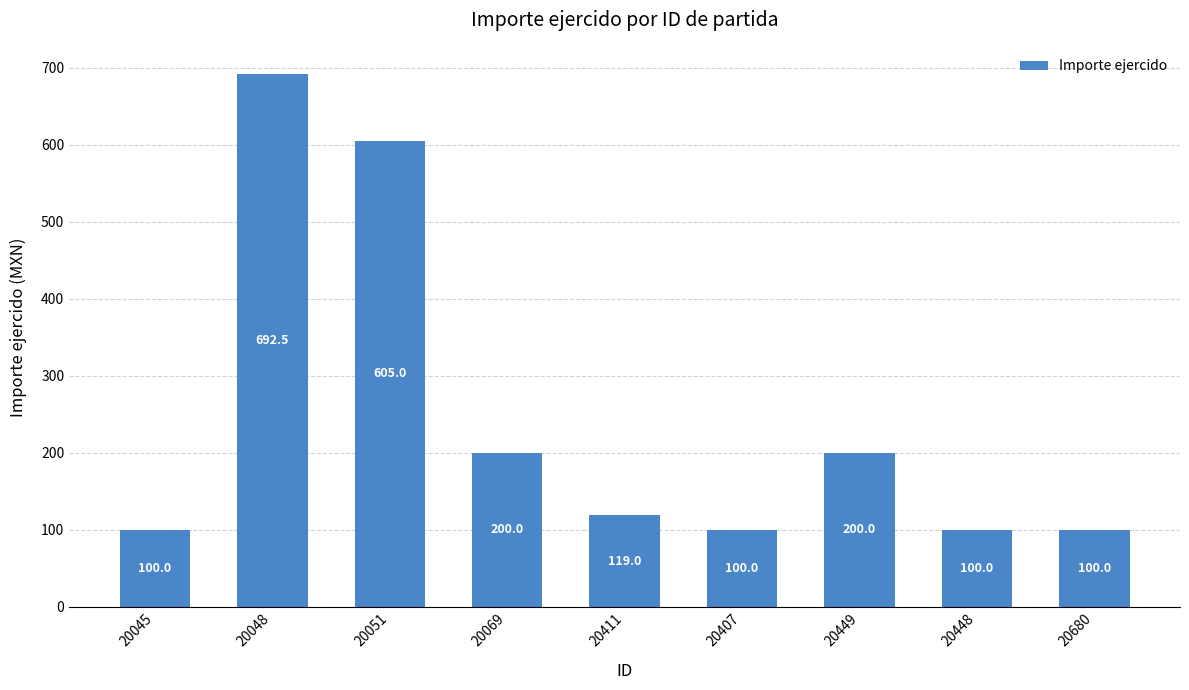

Count the number of data series in this chart.

1